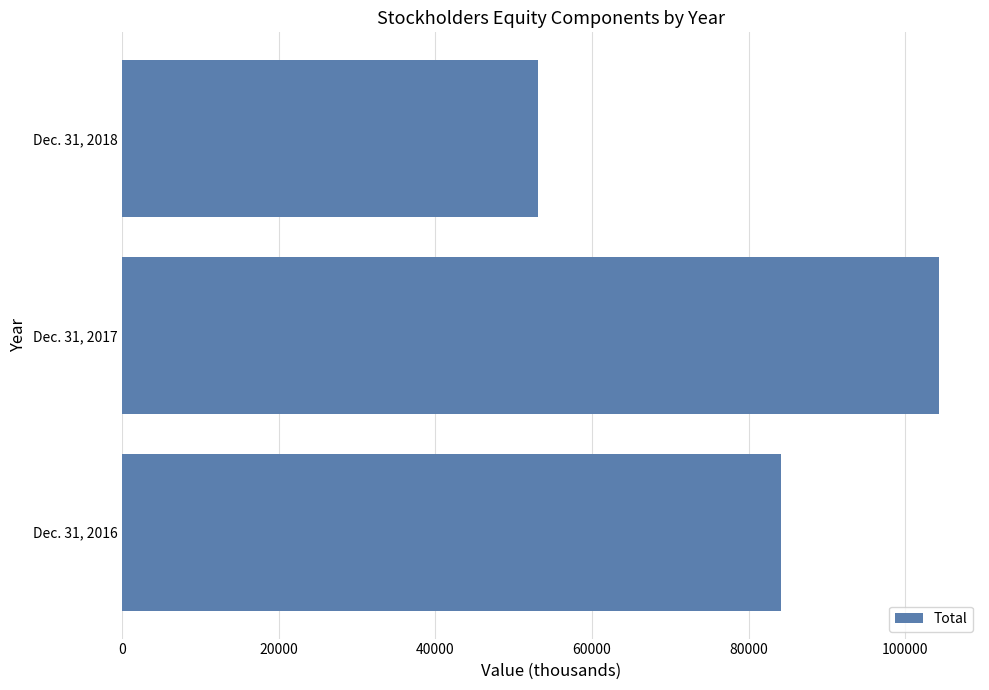

What is the ratio of the value at Dec. 31, 2017 to the value at Dec. 31, 2018?

2.0